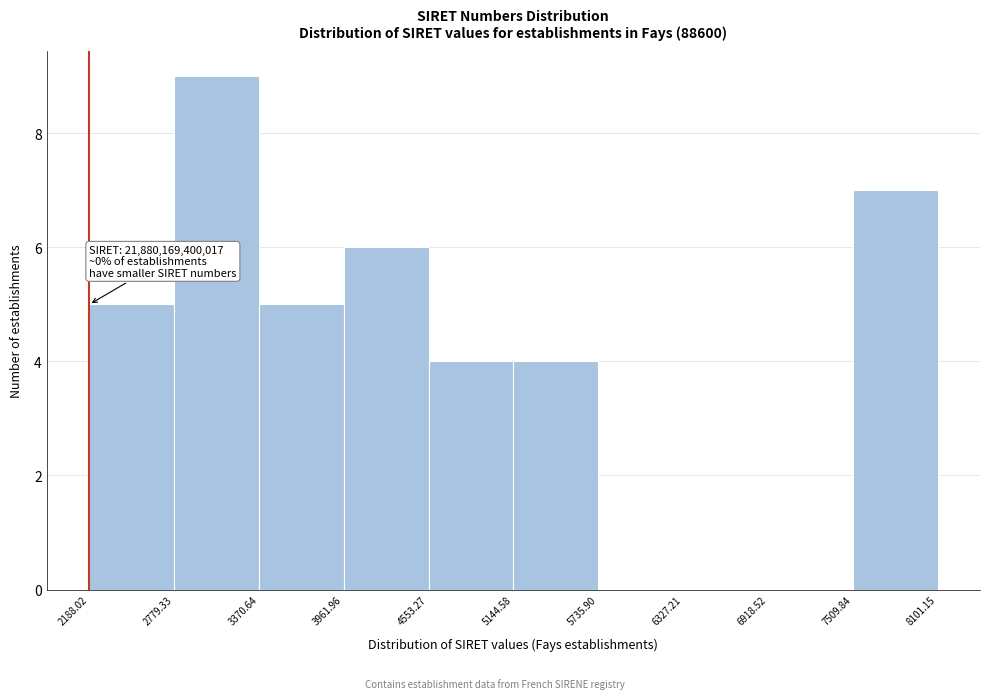

Over which range of the x-axis is the bar tallest?

2779.33 to 3370.64